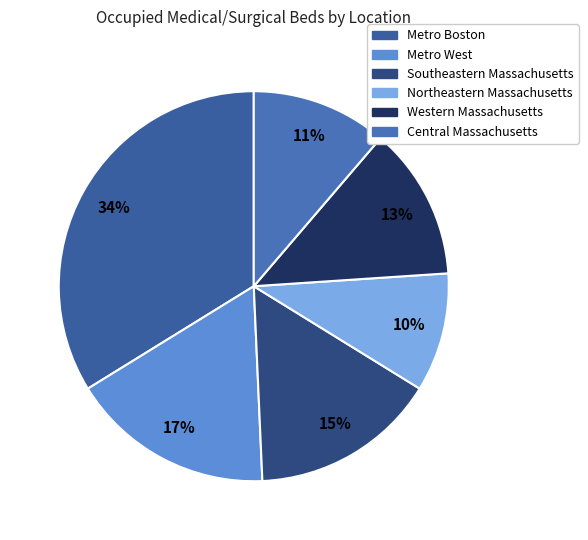

Which slice is the largest?

Metro Boston